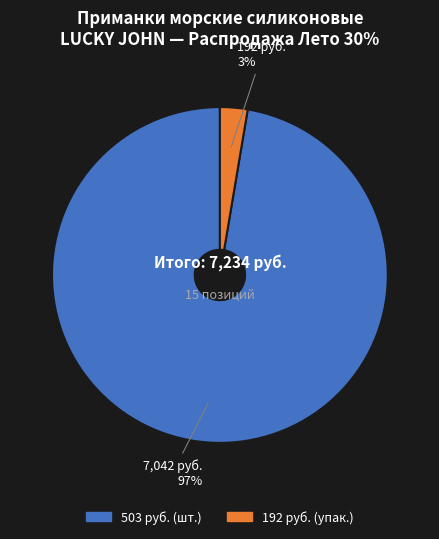

Count the number of slices in the pie.

2